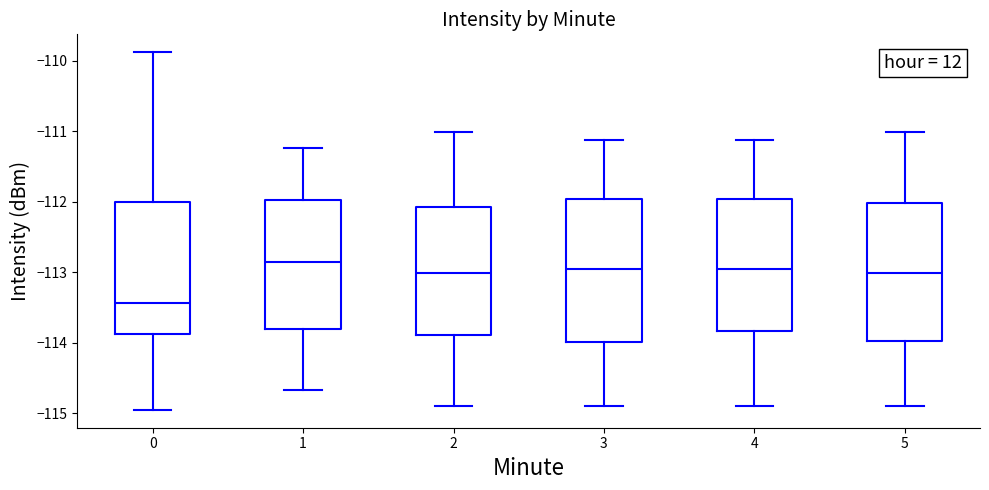

Where is the upper edge of the box at x = 5 on the y-axis? The values are not printed on the chart, so give them approximately, as read against the axis.

-112.0